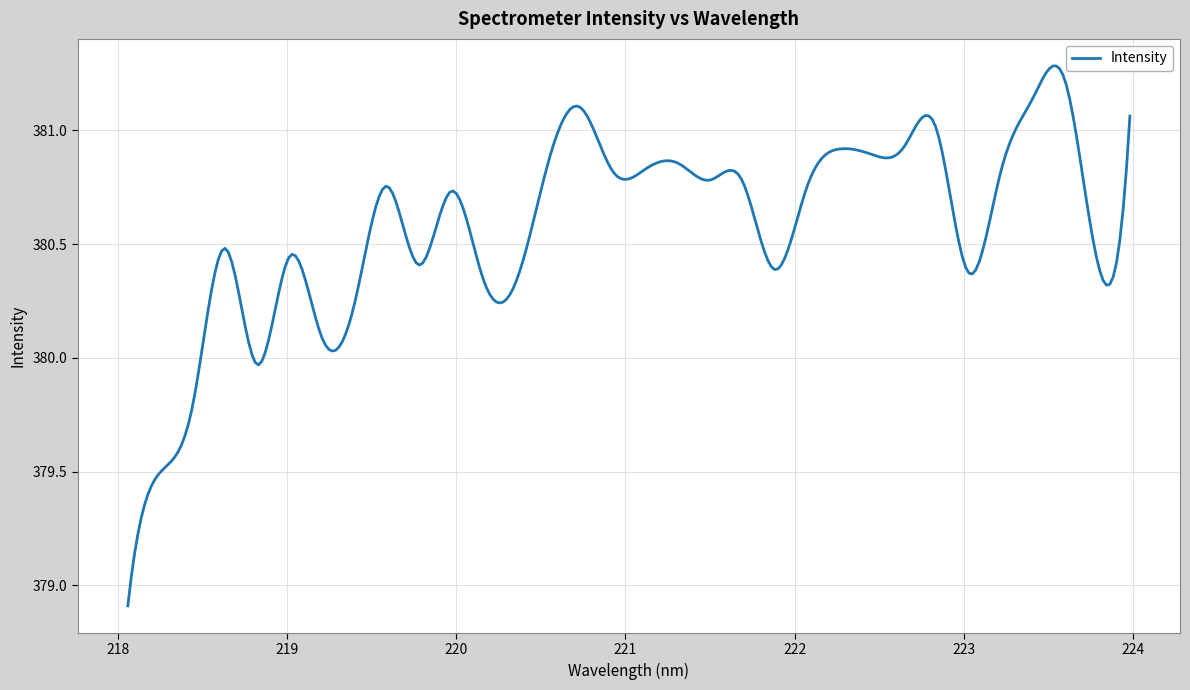

What is the minimum value shown in the chart?

378.9